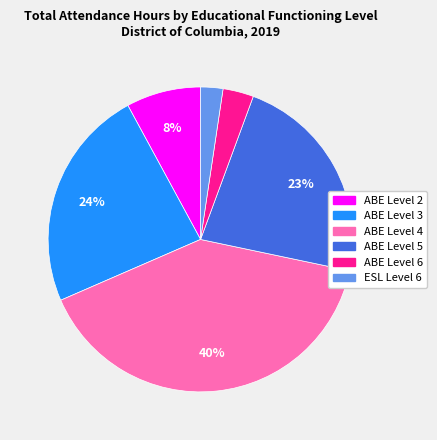

The ABE Level 3 slice represents 32% of the pie. True or false?

False